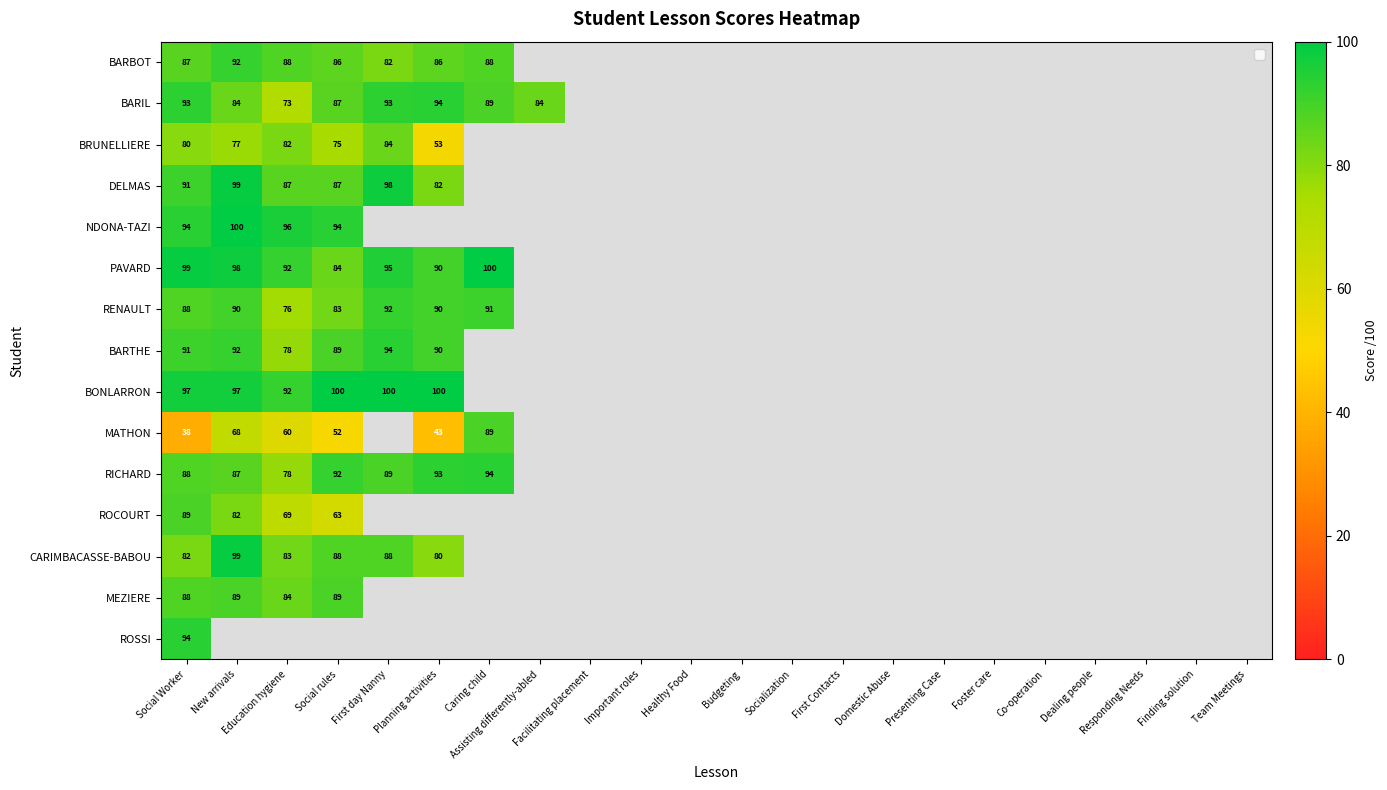

At which category is the sum across all series the highest?

Social Worker